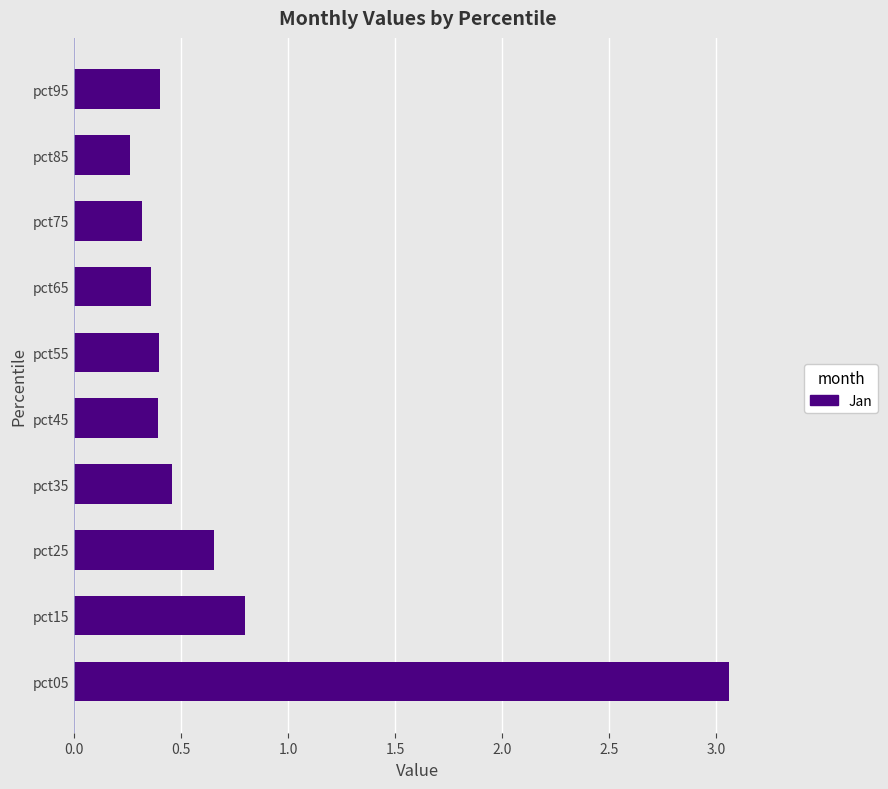

The chart shows a value of 0.1 at pct65. True or false?

False